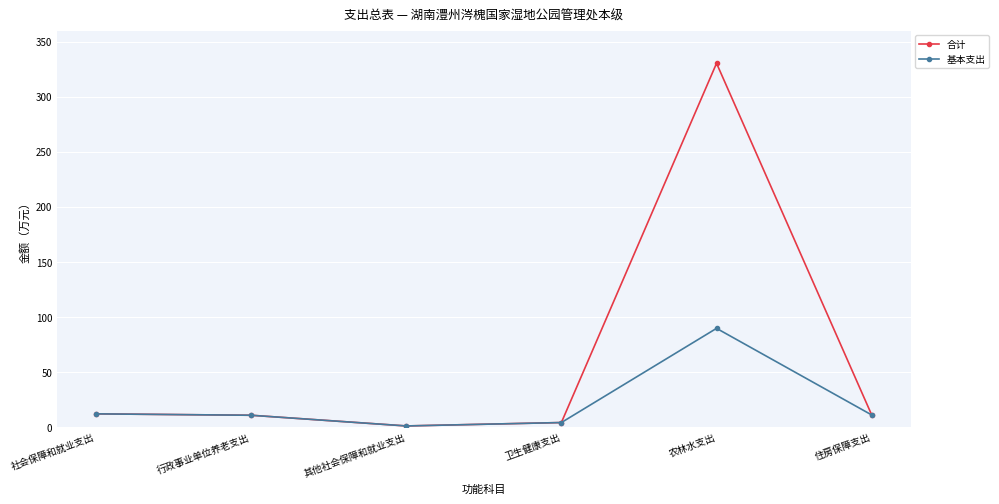

In 基本支出, how many points are lower than both neighbors (excluding endpoints)?

1